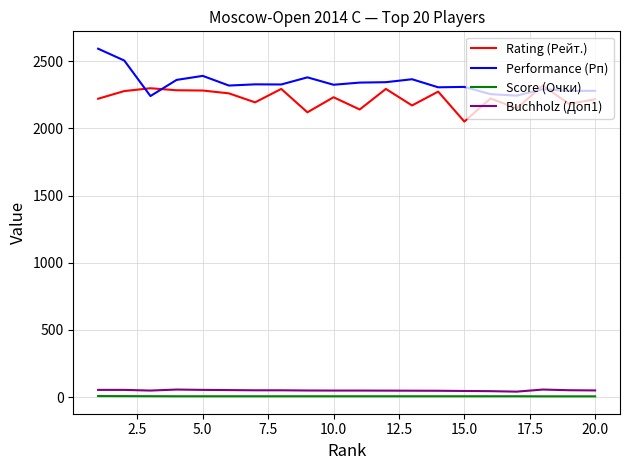

List the series in order of their peak value, lowest first.

Score (Очки), Buchholz (Доп1), Rating (Рейт.), Performance (Рп)